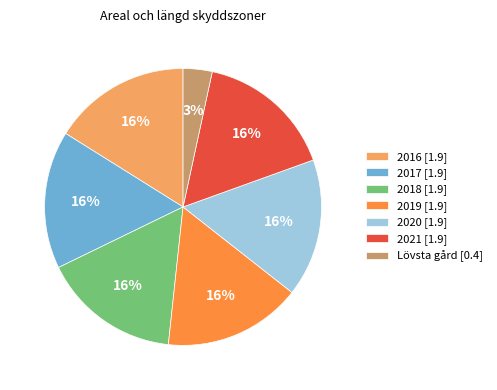

Which slice is the smallest?

Lövsta gård [0.4]